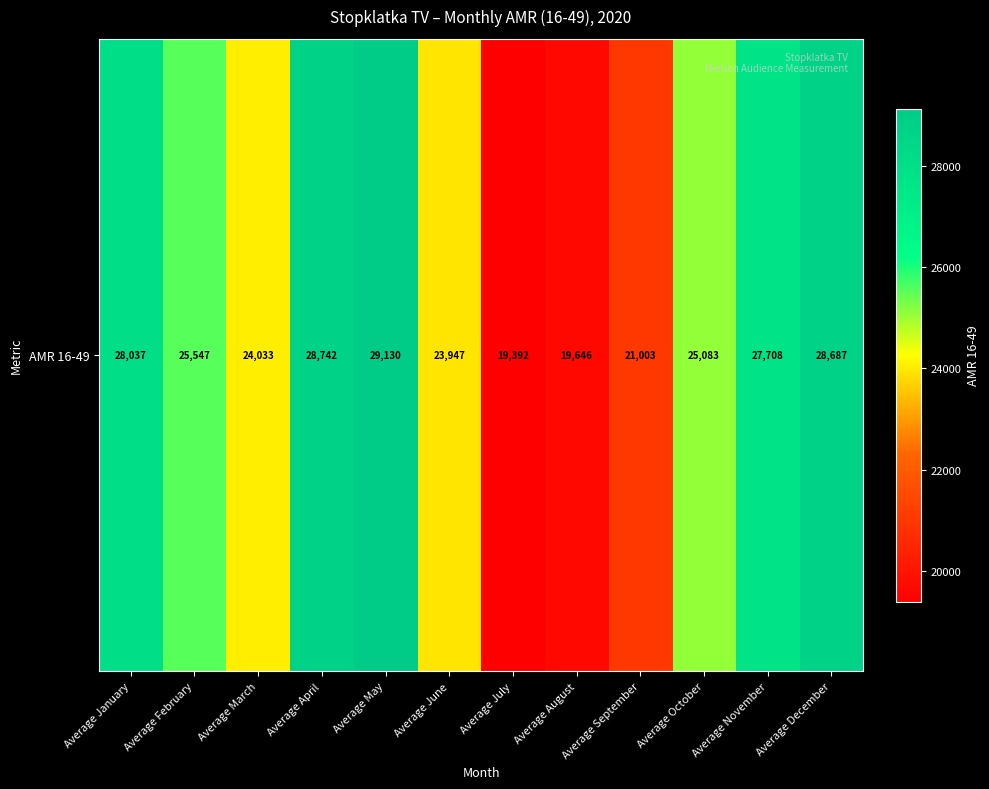

Reading left to right, what are all the values shown in this chart?

Average January=28037	Average February=25547	Average March=24033	Average April=28742	Average May=29130	Average June=23947	Average July=19392	Average August=19646	Average September=21003	Average October=25083	Average November=27708	Average December=28687